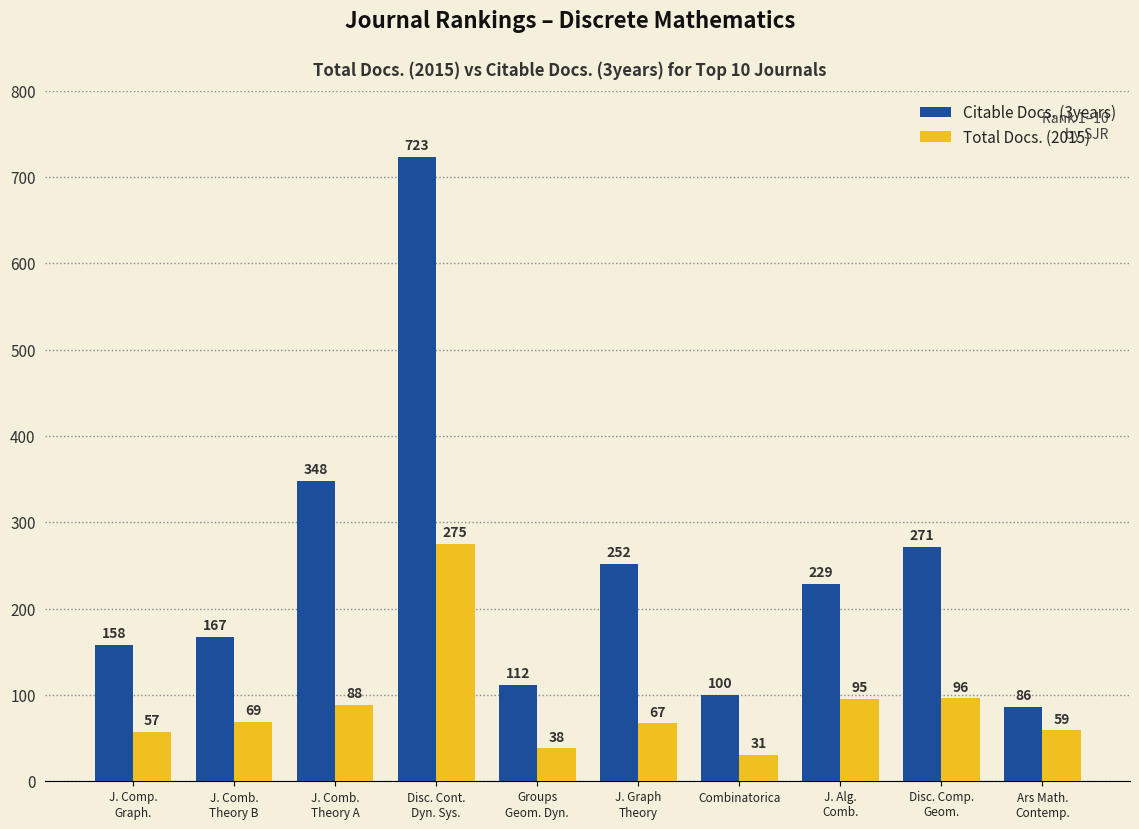

What is the average value of the Citable Docs. (3years) series?

245